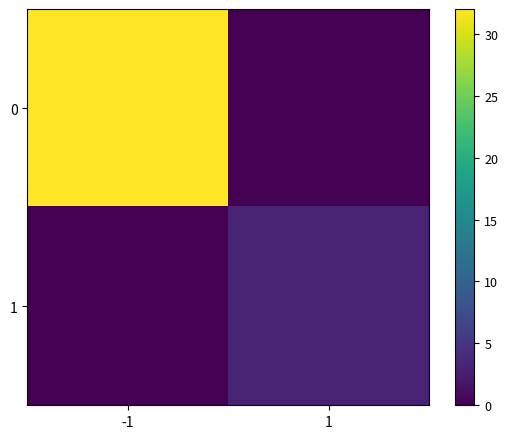

Reading left to right, list all the values displayed in this chart.

0: -1=32	1=0
1: -1=0	1=3